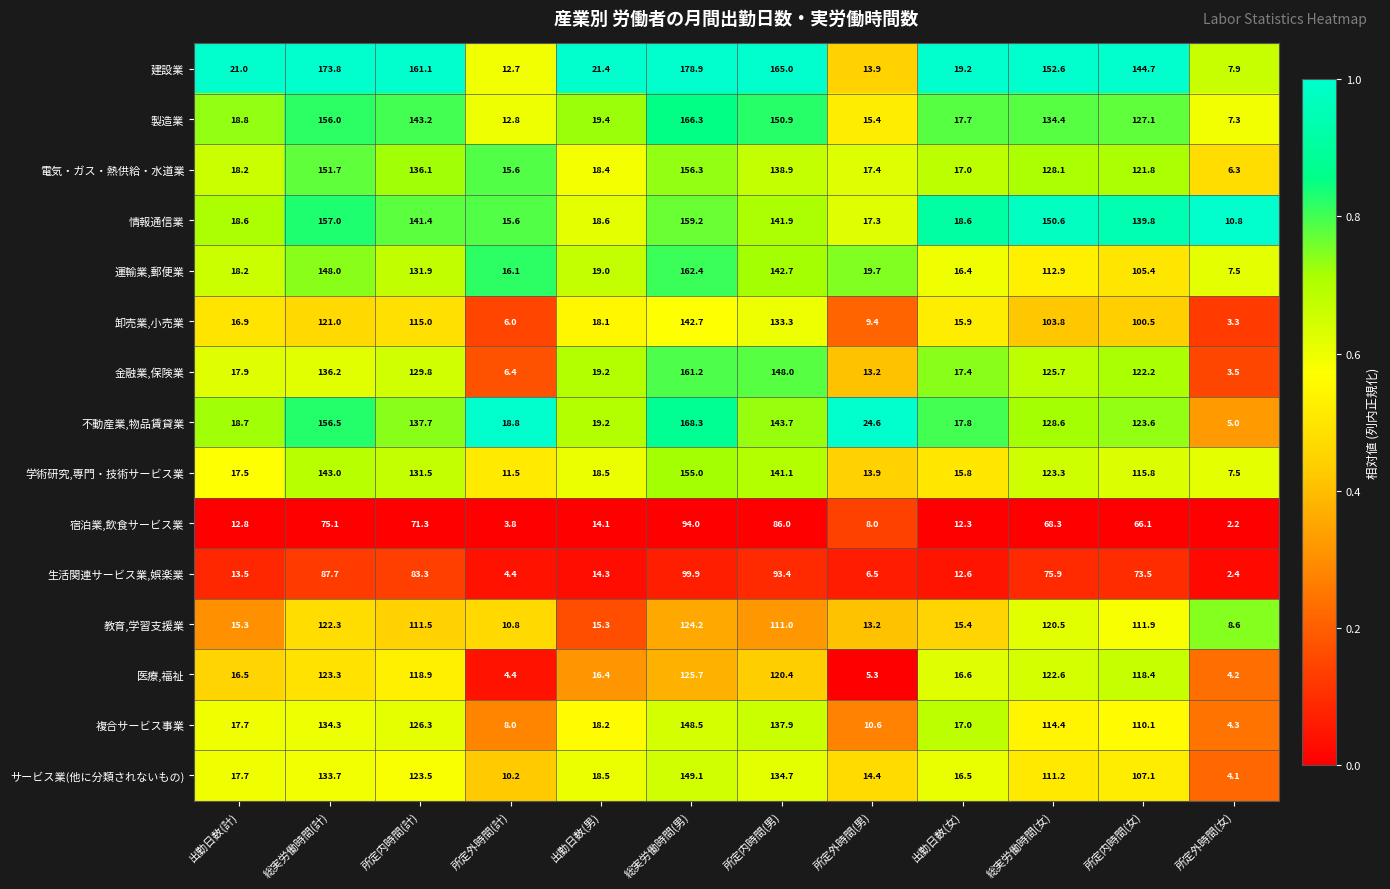

Read the サービス業(他に分類されないもの) value at 出勤日数(男).

18.5